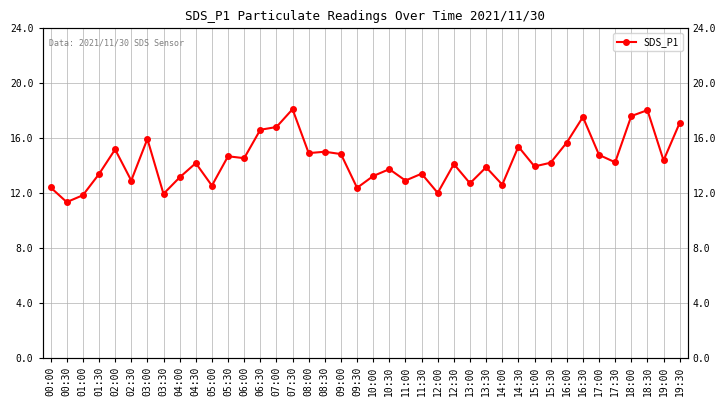

How many lines are shown in the chart?

1